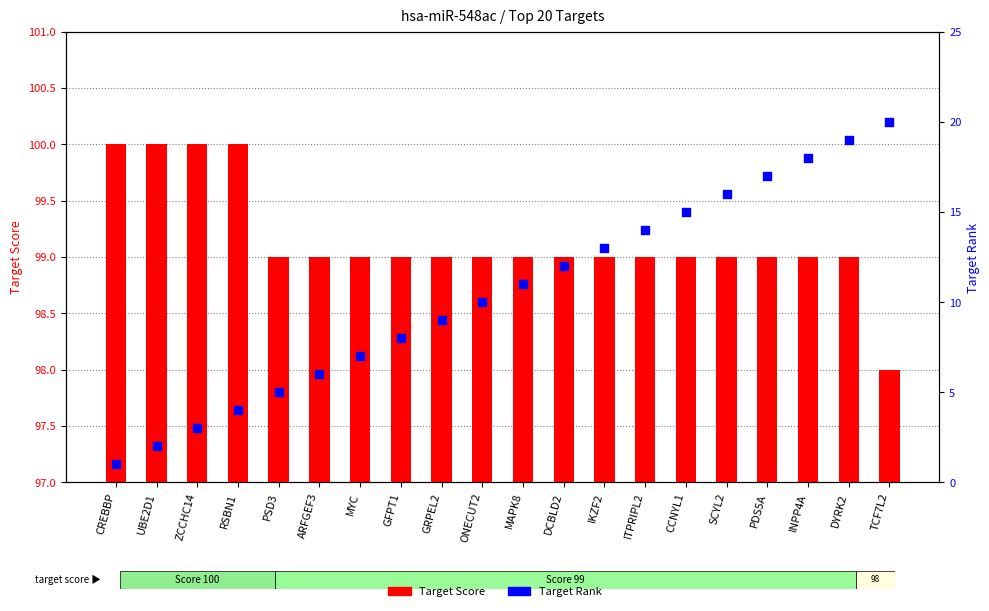

At which category is the sum across all series the highest?

DYRK2